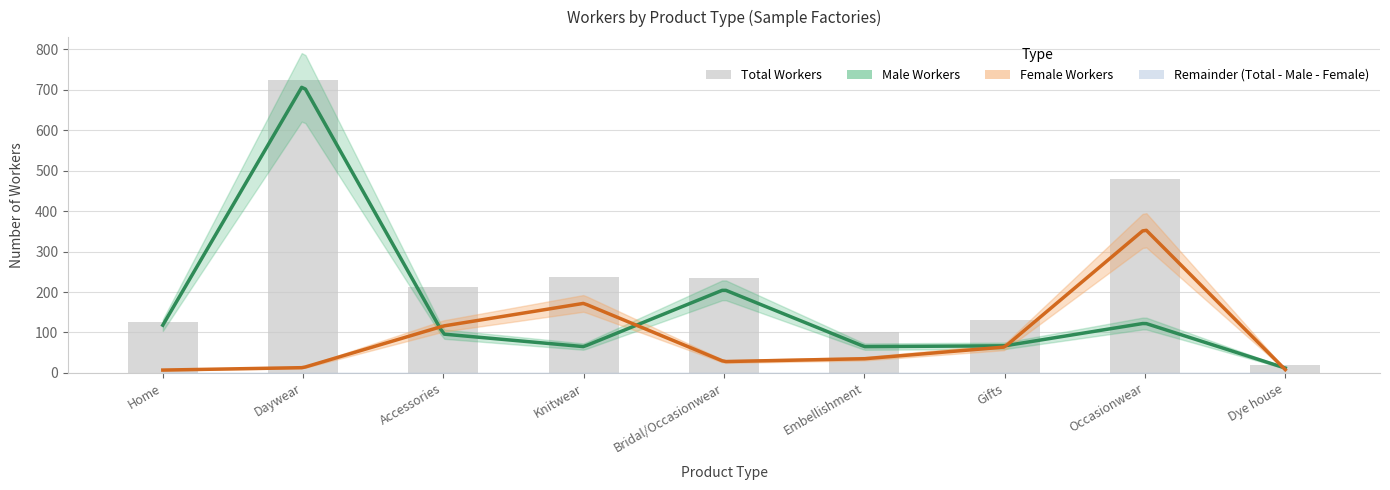

What is the minimum value shown in the chart?

7